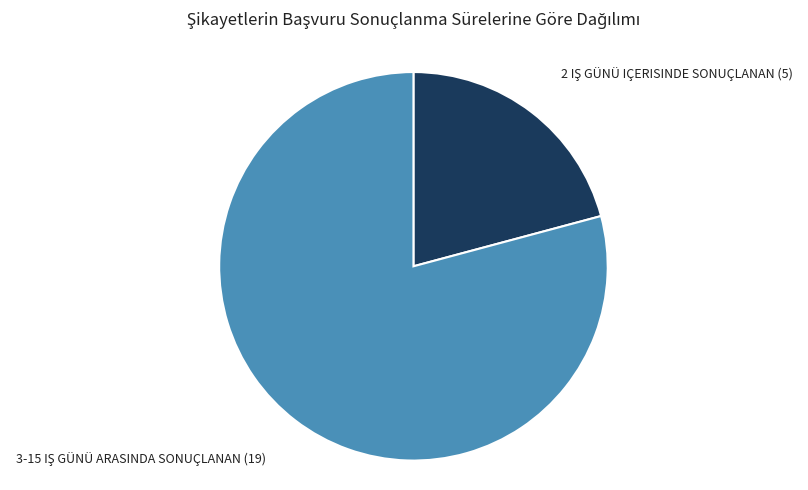

Does any single category account for the majority?

Yes